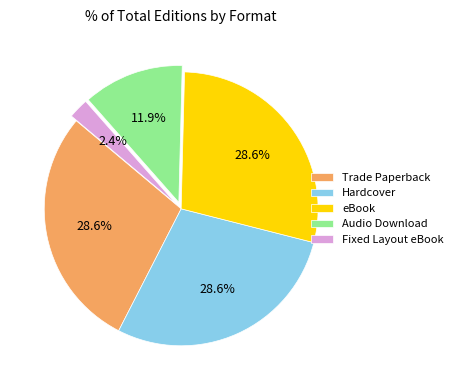

To the nearest percent, what is the average slice percentage?

20%